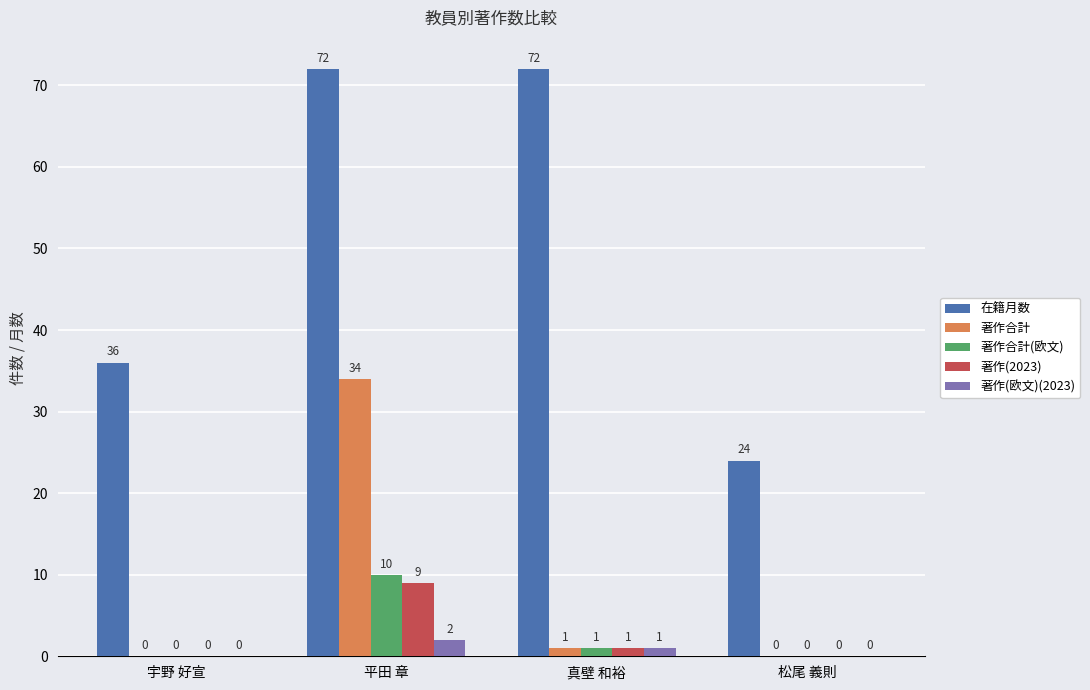

Which series has the largest total across all categories?

在籍月数